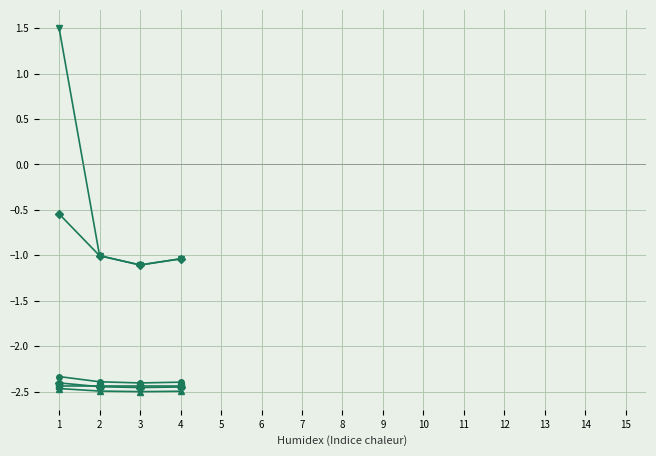

Rank the series by their maximum value, from lowest to highest.

Hora Extra 100%, Vale Alimentação, Adicional 100%, Hora Extra 50%, Analista Desenvolvedor Sênior, Salário Total